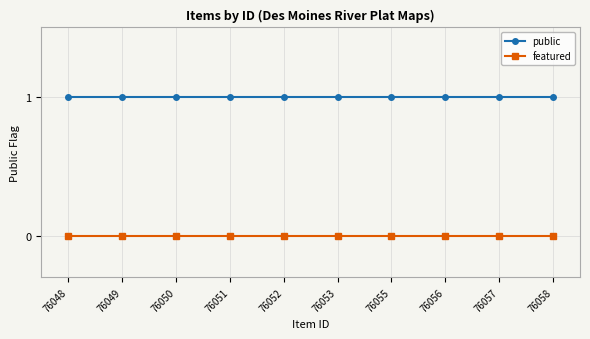

Is it true that featured equals 0 at 76048?

True